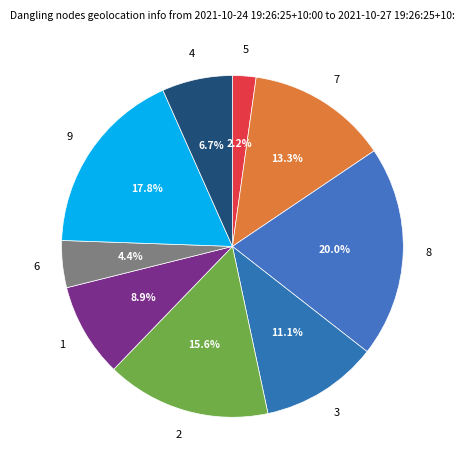

Count the number of slices in the pie.

9